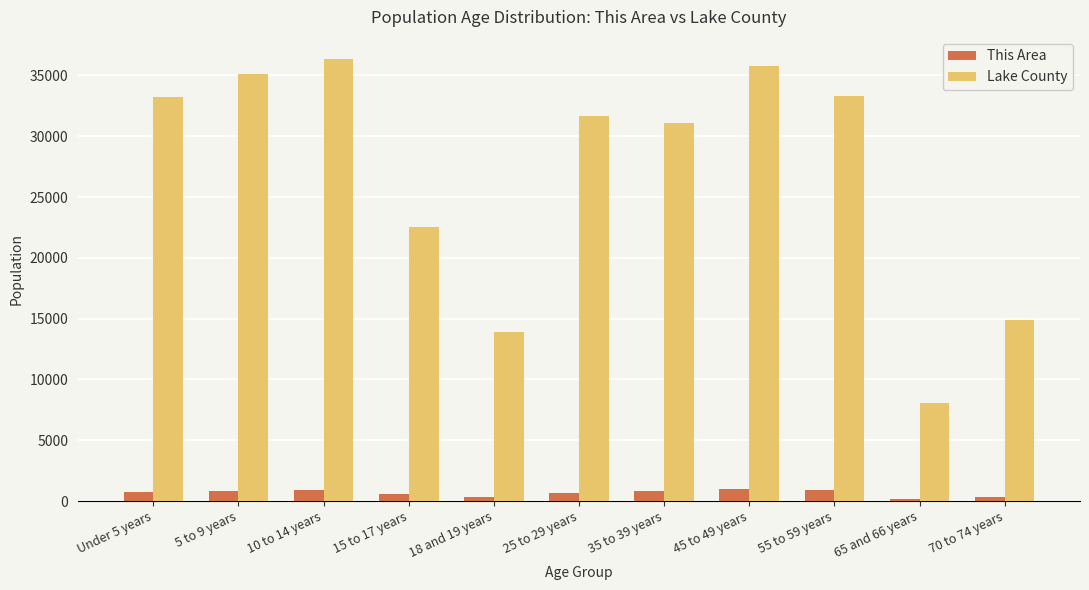

What is the label of the 5th bar from the right?

35 to 39 years